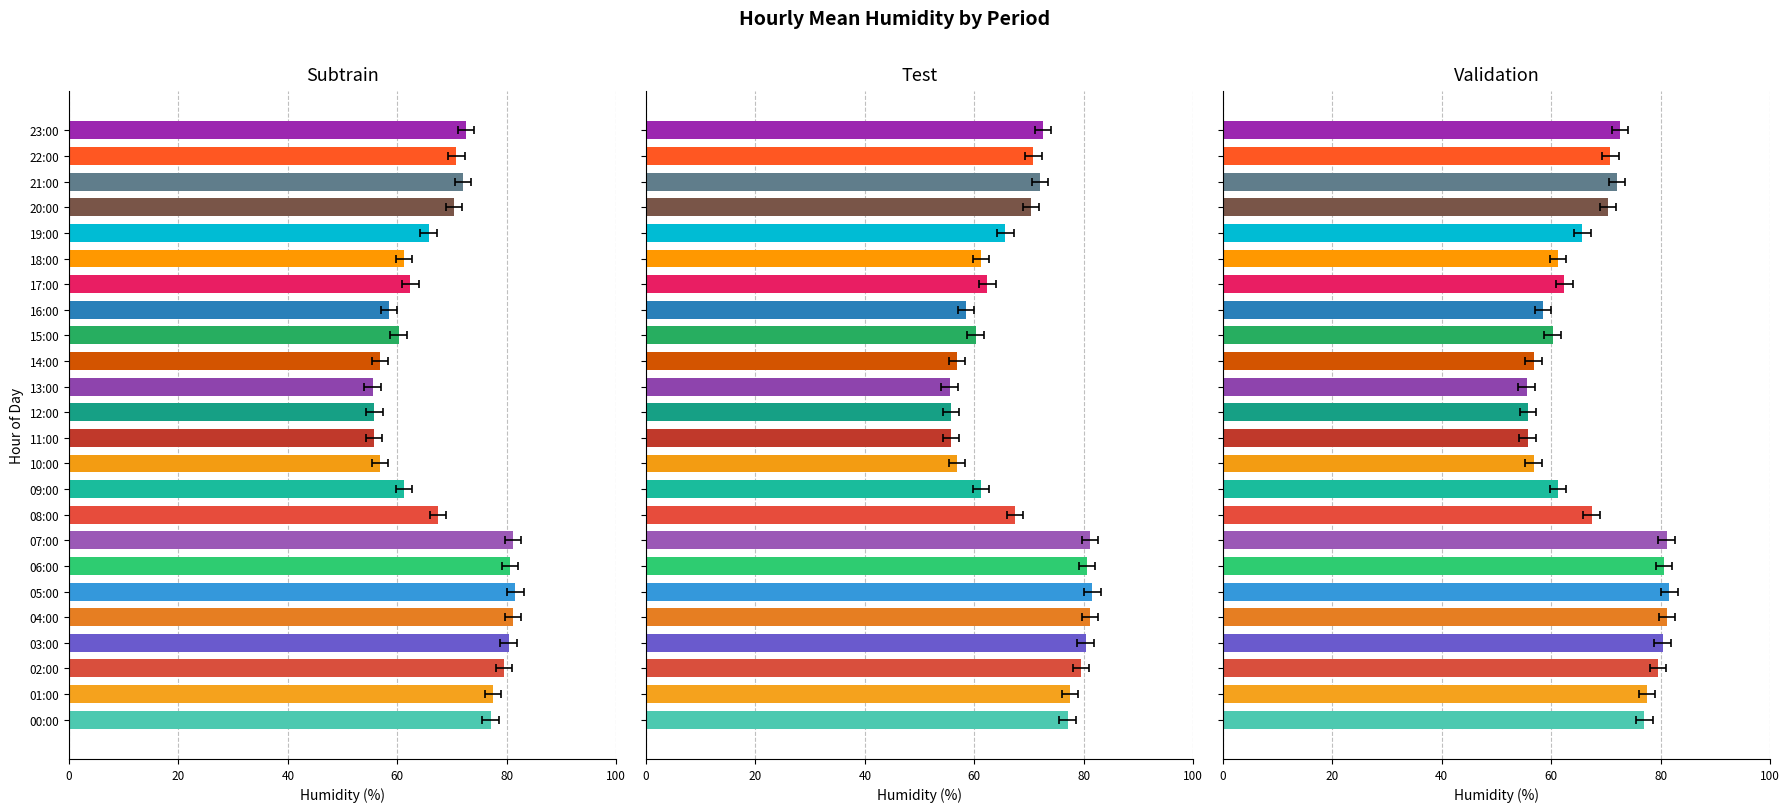

What is the sum of all values?

1641.9